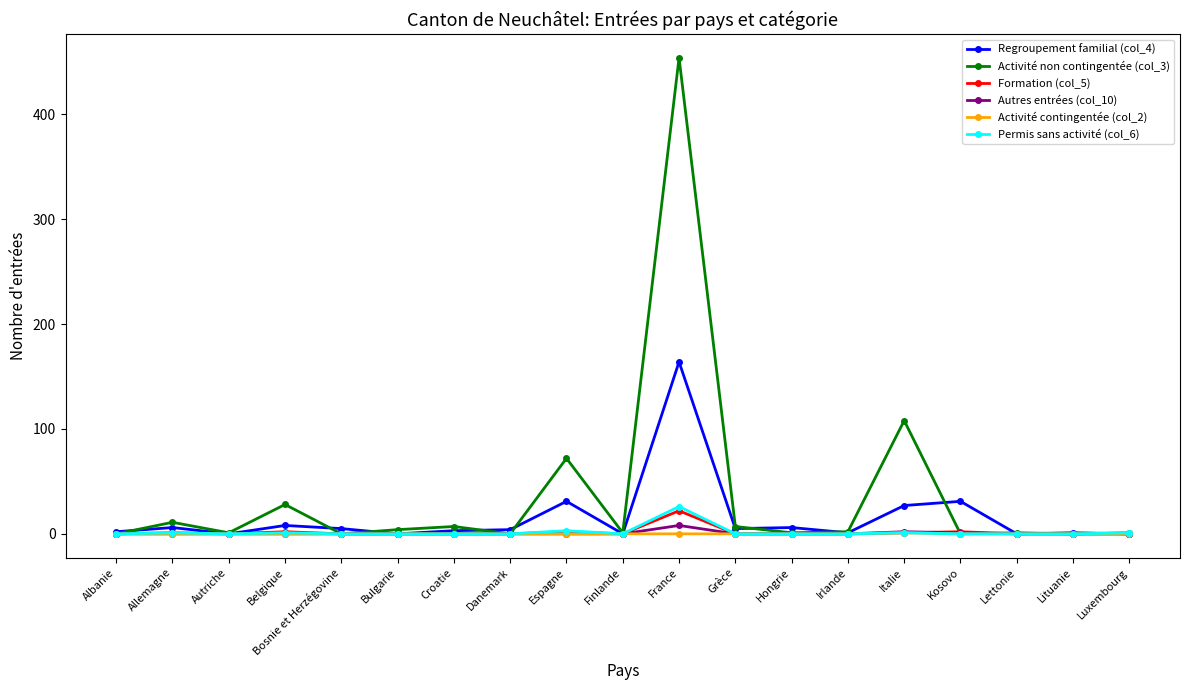

Which series has the largest total across all categories?

Activité non contingentée (col_3)